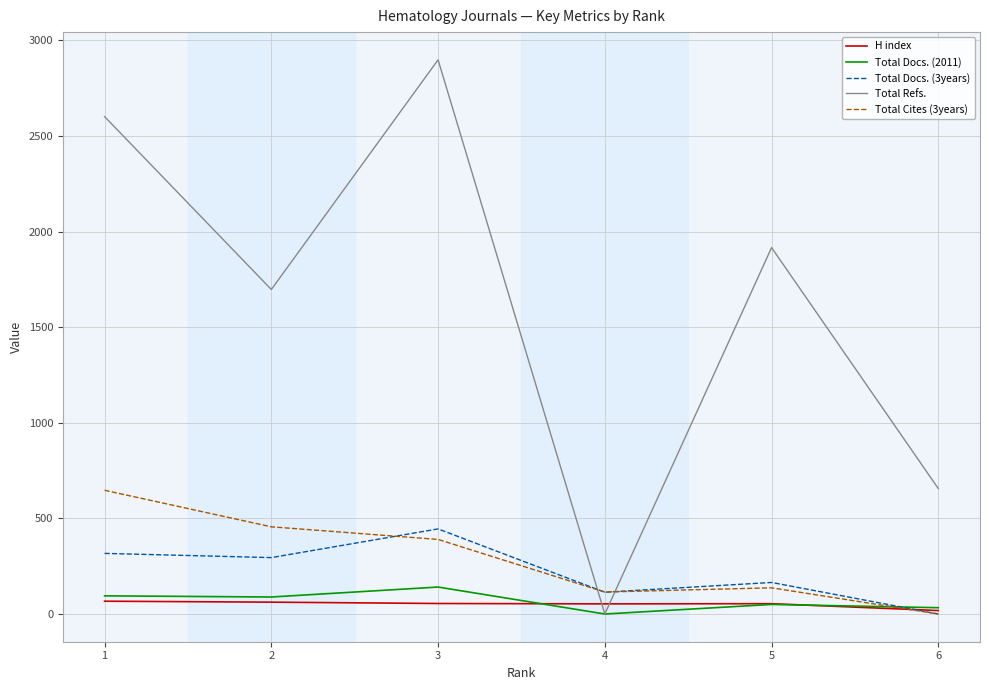

Which series has the largest total across all categories?

Total Refs.